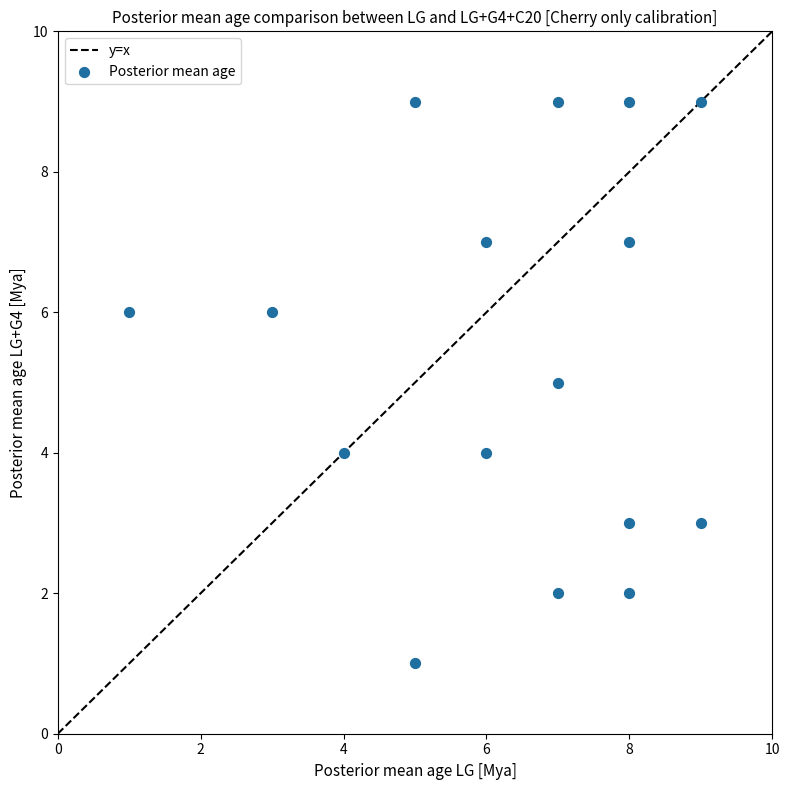

What is the range of X values (max minus min)?

8